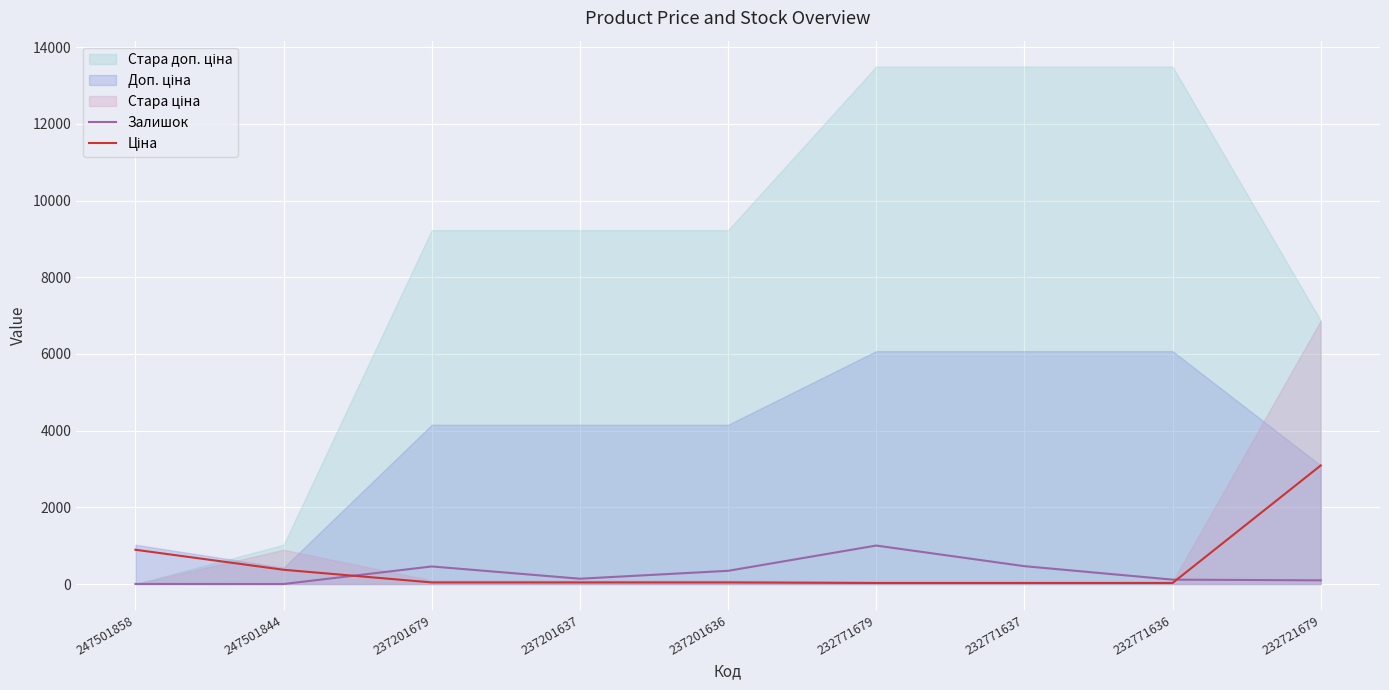

The value of Залишок at 247501844 is 0.0. True or false?

True